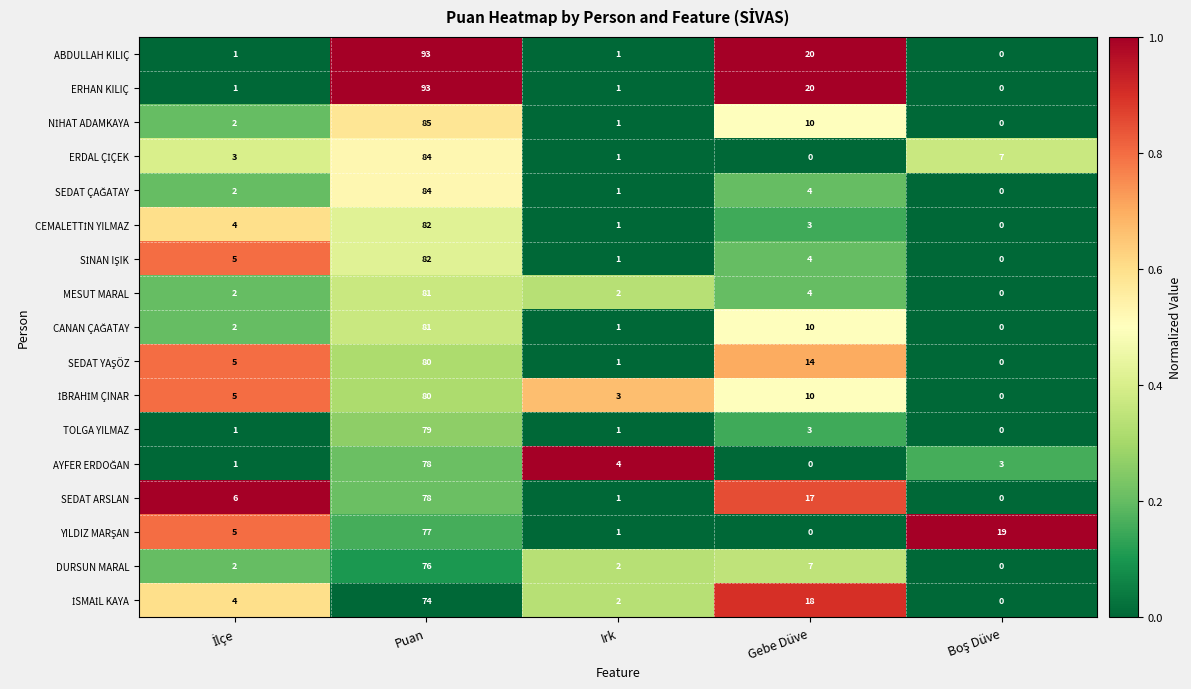

Which category has the highest value across all series?

Puan